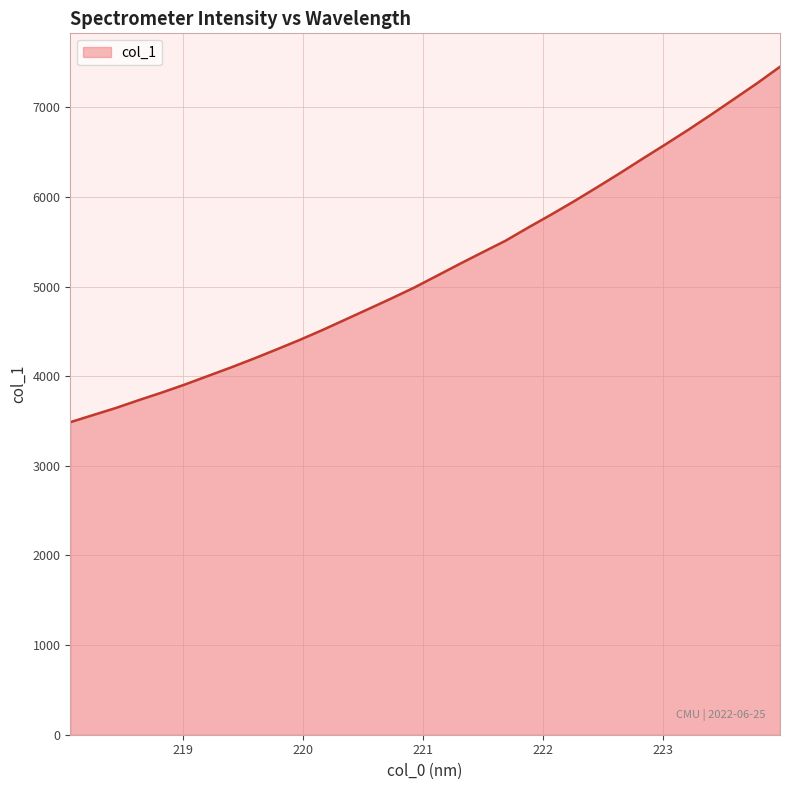

What is the difference between the maximum and minimum values?

3966.2